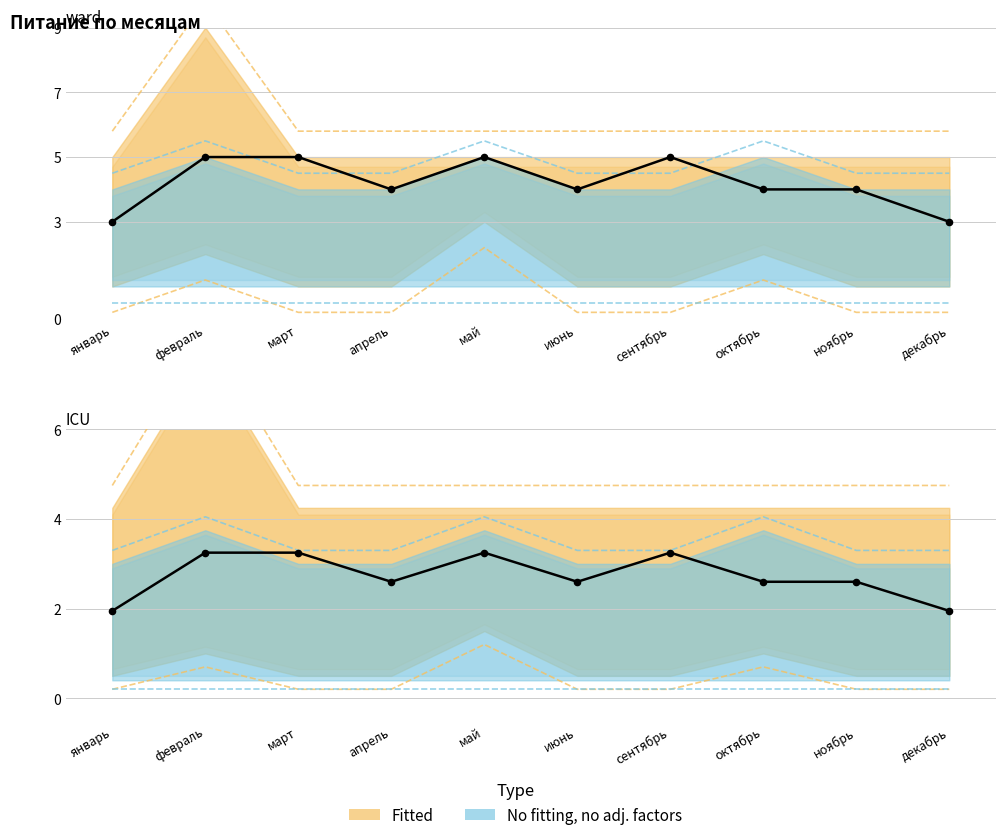

What is the change in value from май to июнь?

-0.6